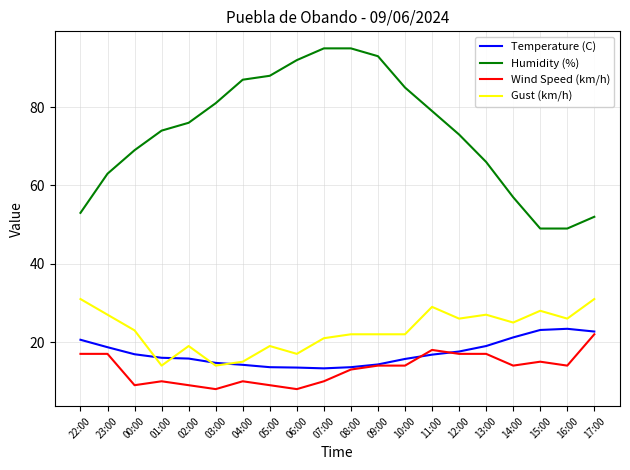

What is the average value of the Humidity (%) series?

73.8